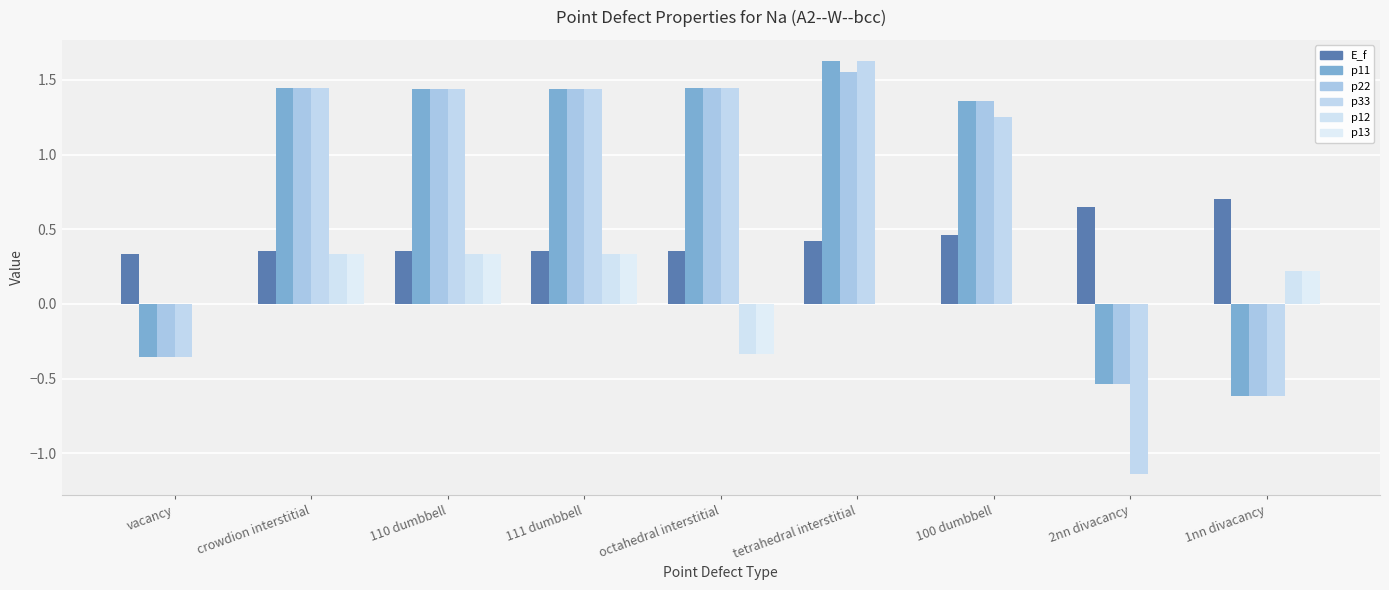

How many positive values does the p22 series have?

6